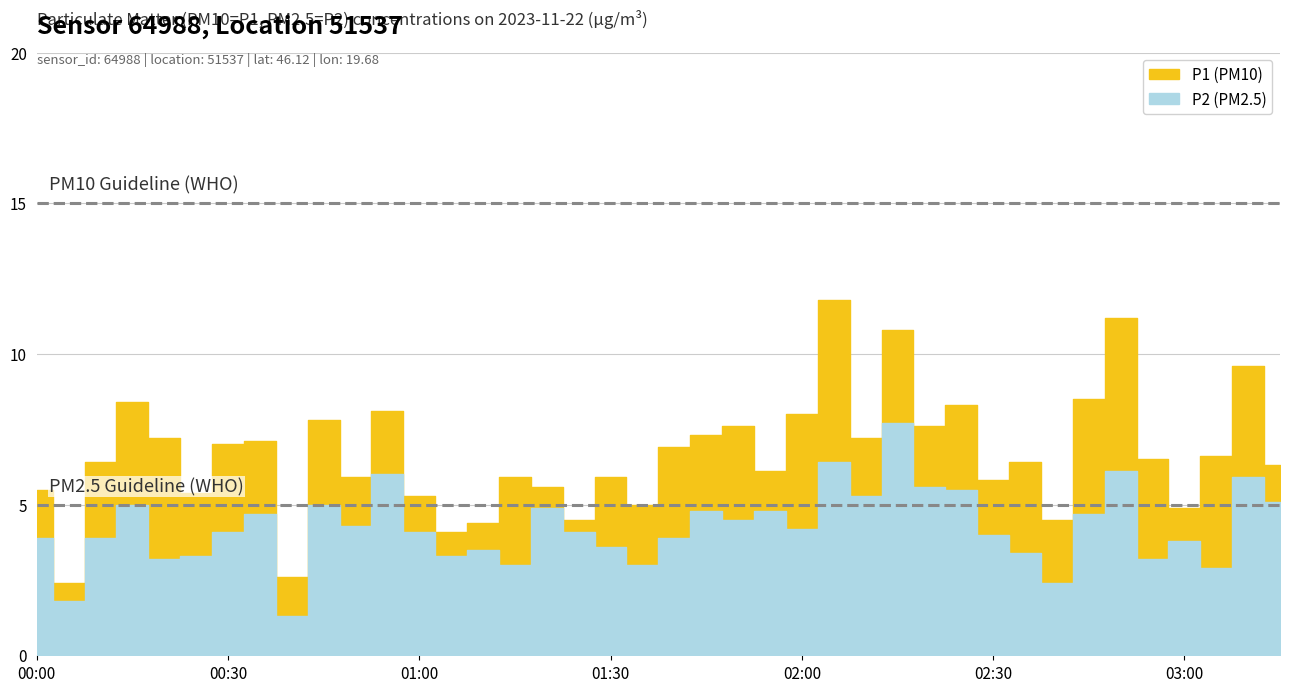

True or false: P2 and P1 intersect in this chart.

False